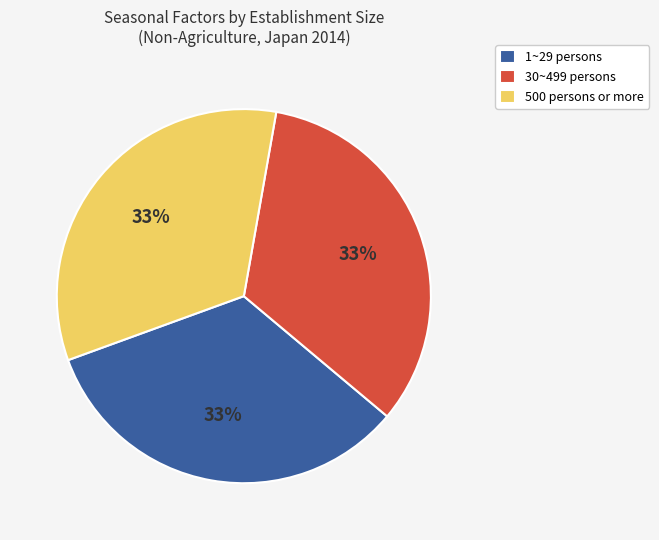

Is 30~499 persons the majority of the pie?

No